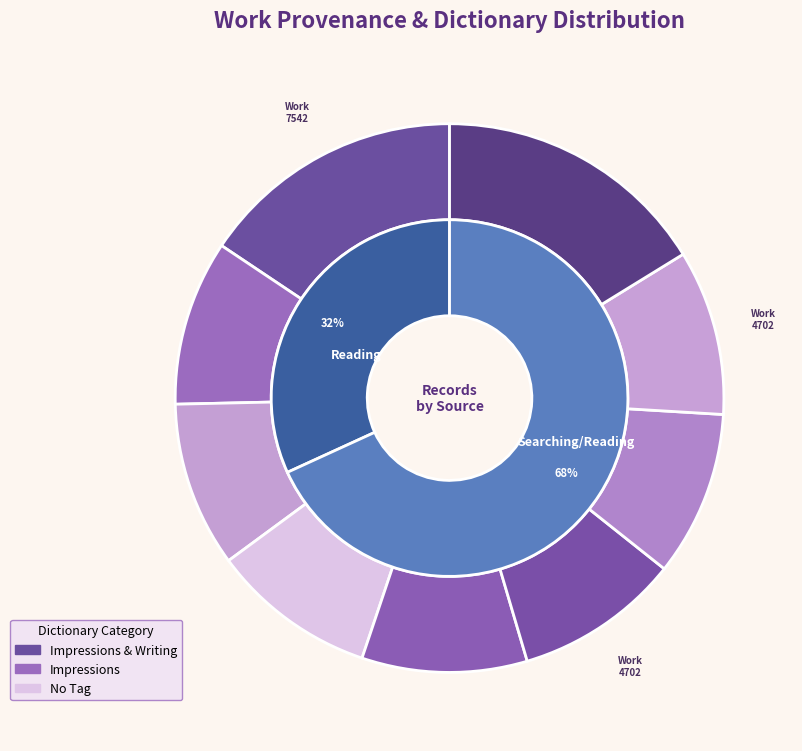

Which slice is the smallest?

Impressions